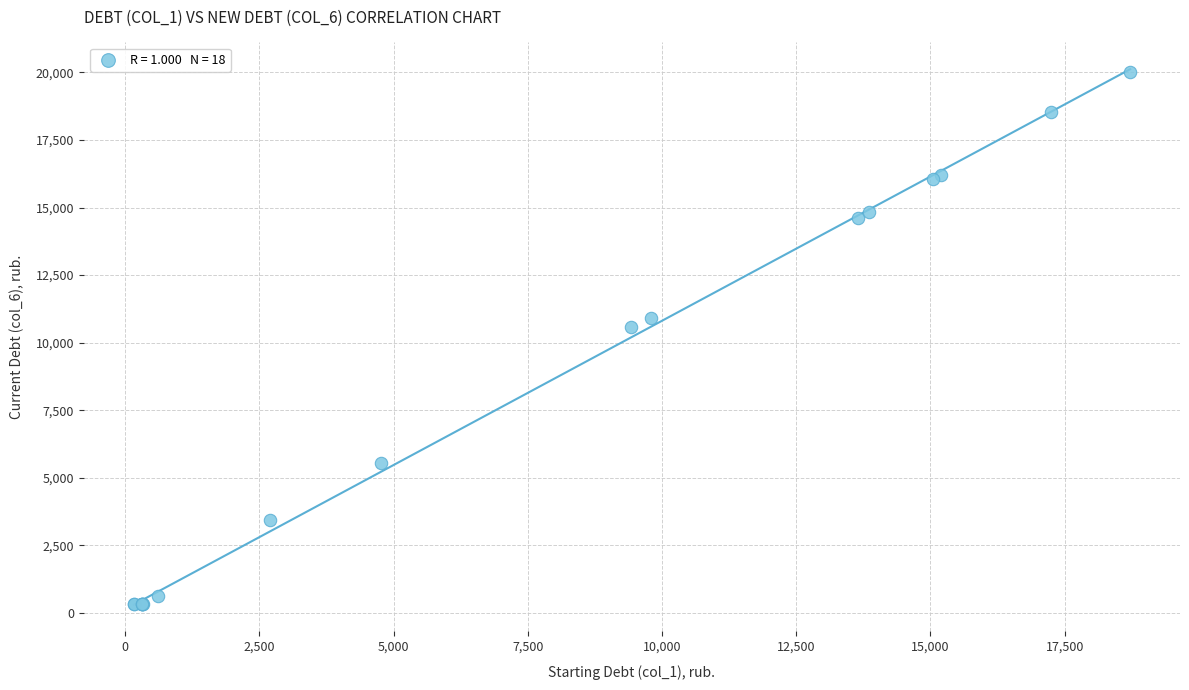

What Y value in the scatter plot is closest to 10165?

10579.2